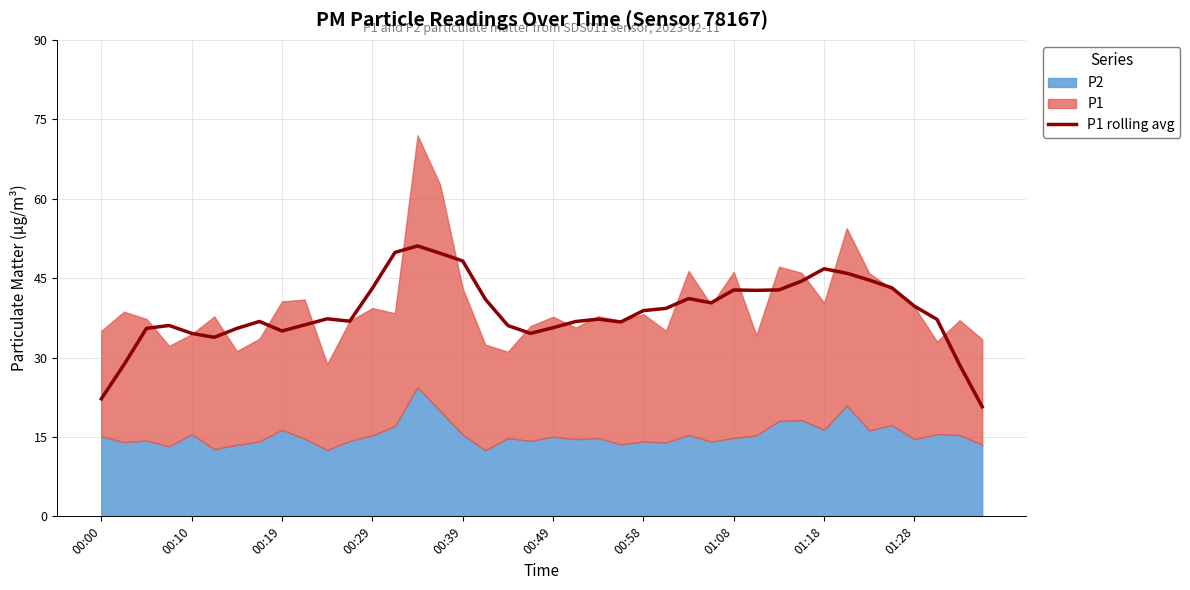

Count the number of categories in the chart.

40